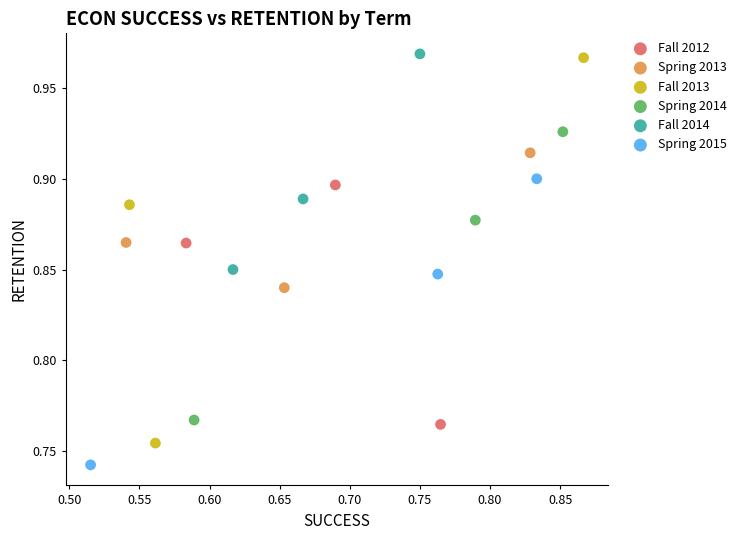

Which series reaches the maximum Y coordinate?

Fall 2014